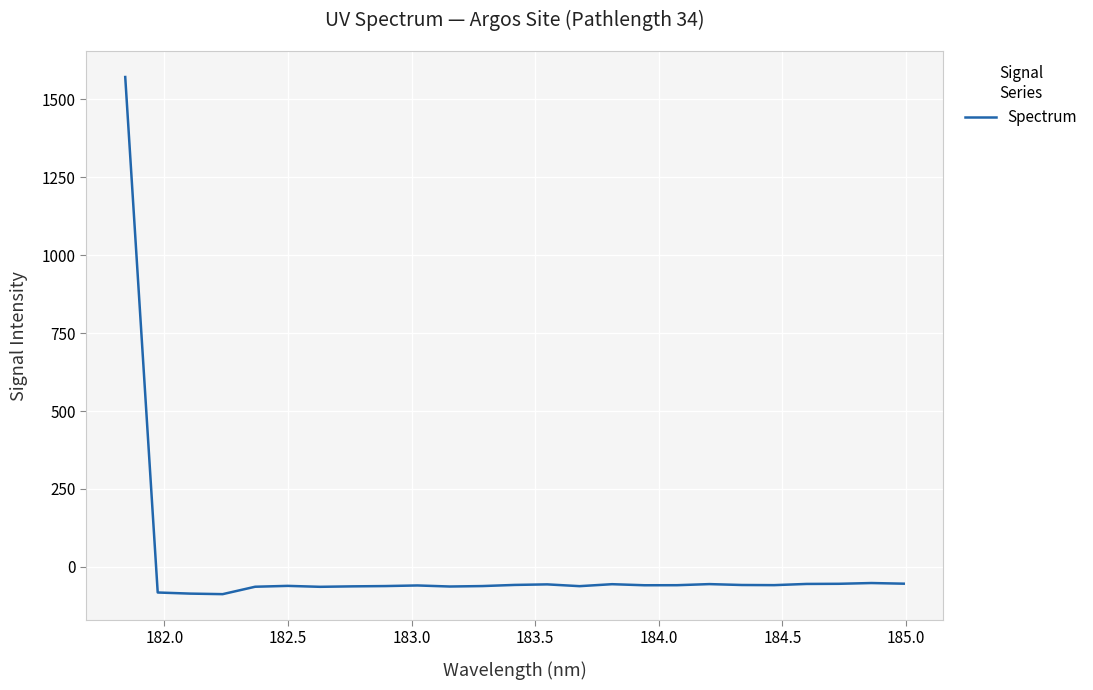

What is the difference between the maximum and minimum values?

1659.2